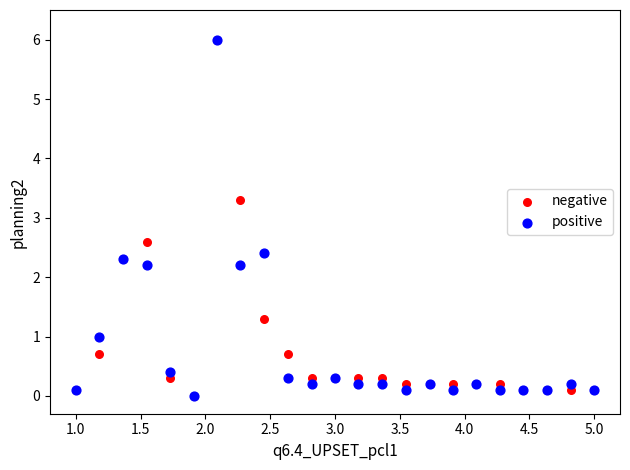

What are all the series names shown in the legend?

negative, positive